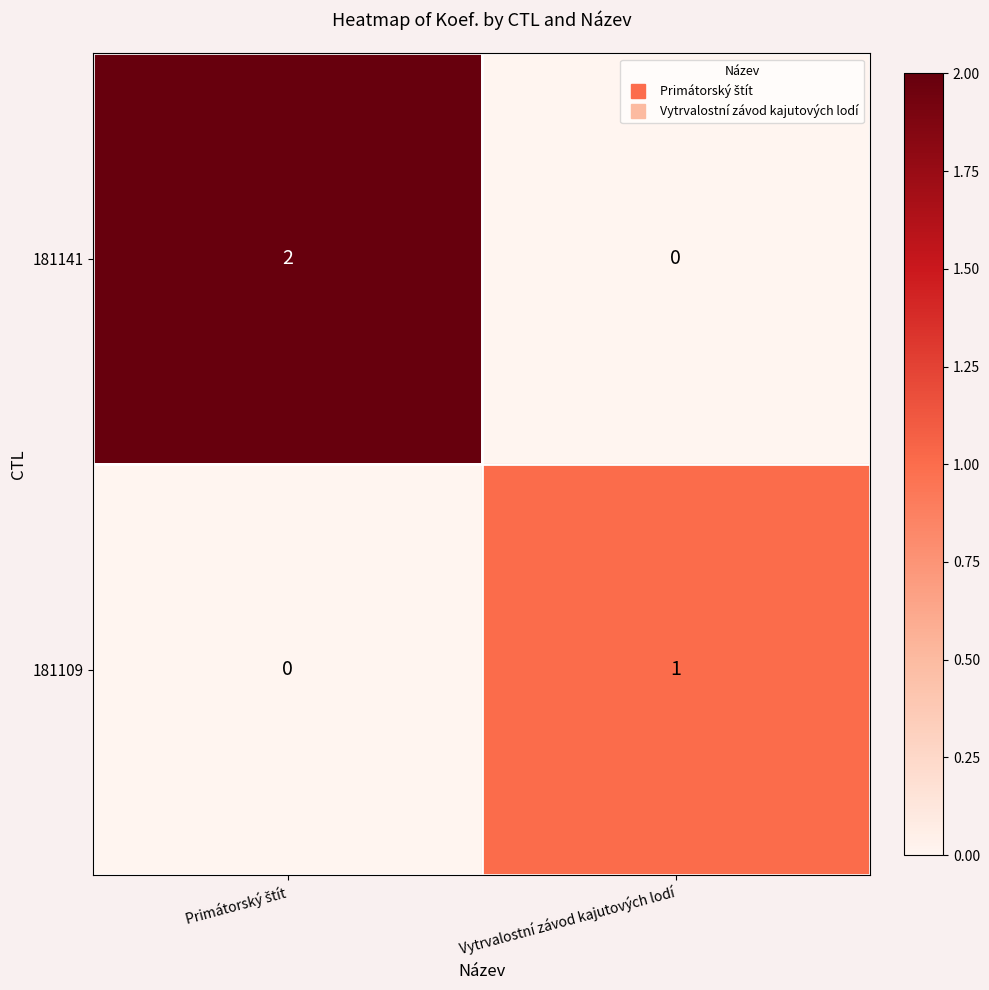

Rank the series at Vytrvalostní závod kajutových lodí from highest to lowest value.

181109, 181141